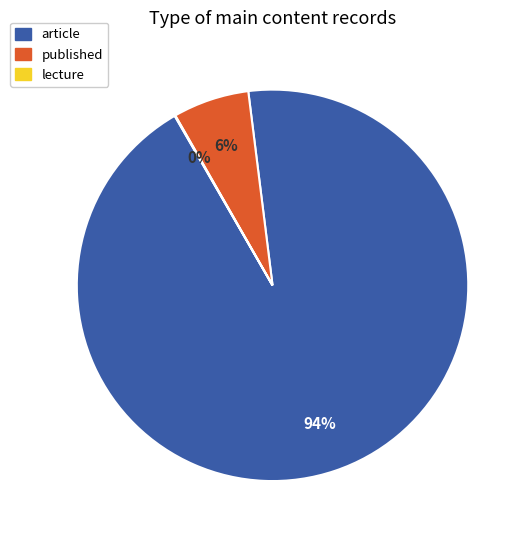

Which slice is the largest?

article